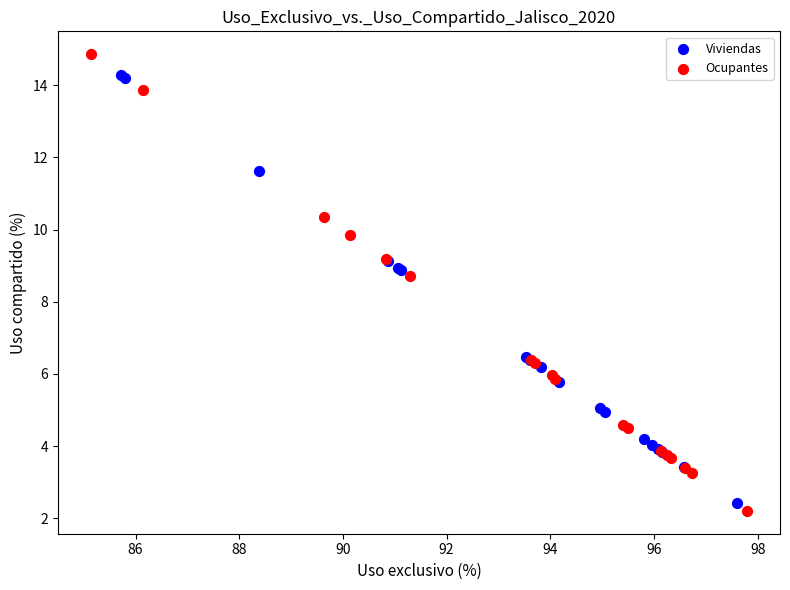

Which series reaches the maximum Y coordinate?

Ocupantes